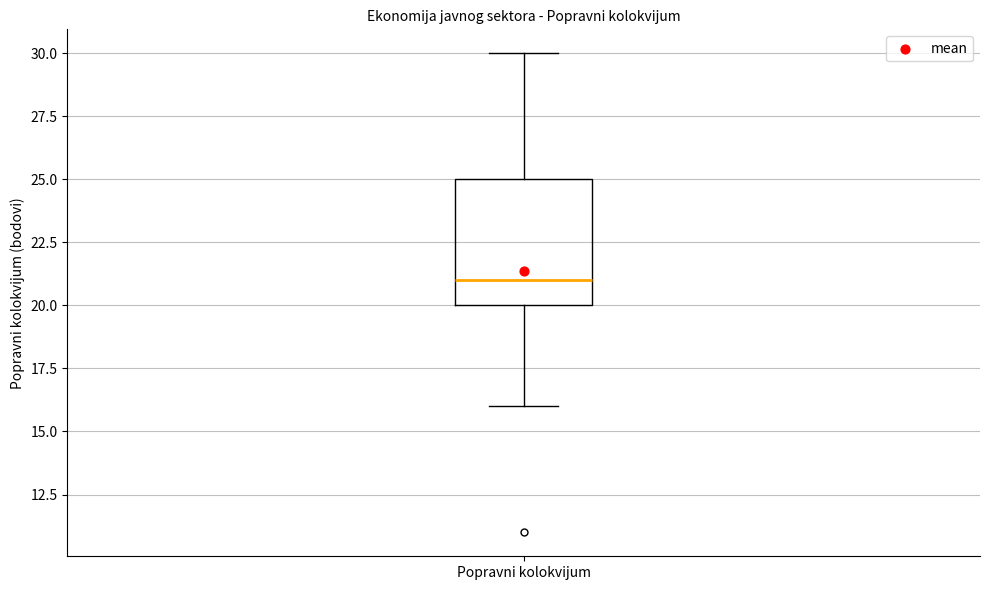

Read this box plot against the y-axis: the position of the median line, the range covered by the box, and the ends of both whiskers. The values are not printed on the chart, so give them approximately, as read against the axis.

median 21, box 20 to 25, whiskers 16 to 30